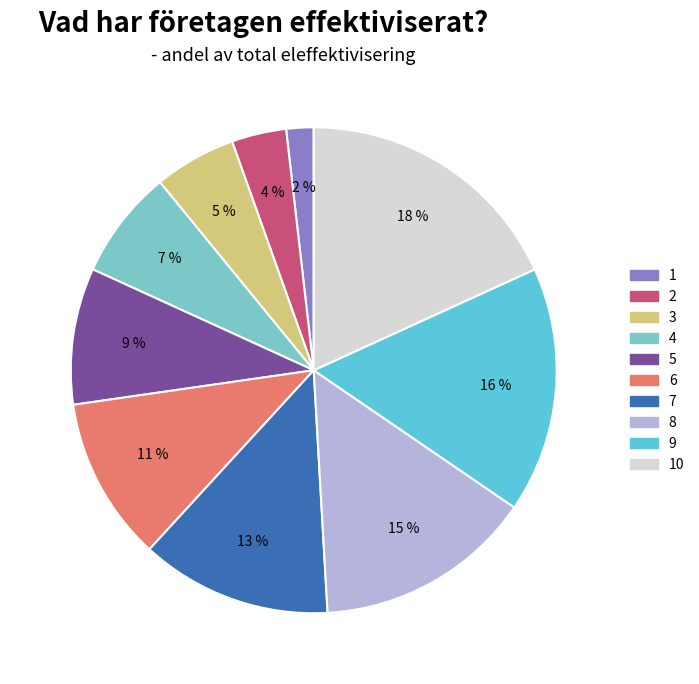

Rank the categories by value from highest to lowest.

10, 9, 8, 7, 6, 5, 4, 3, 2, 1